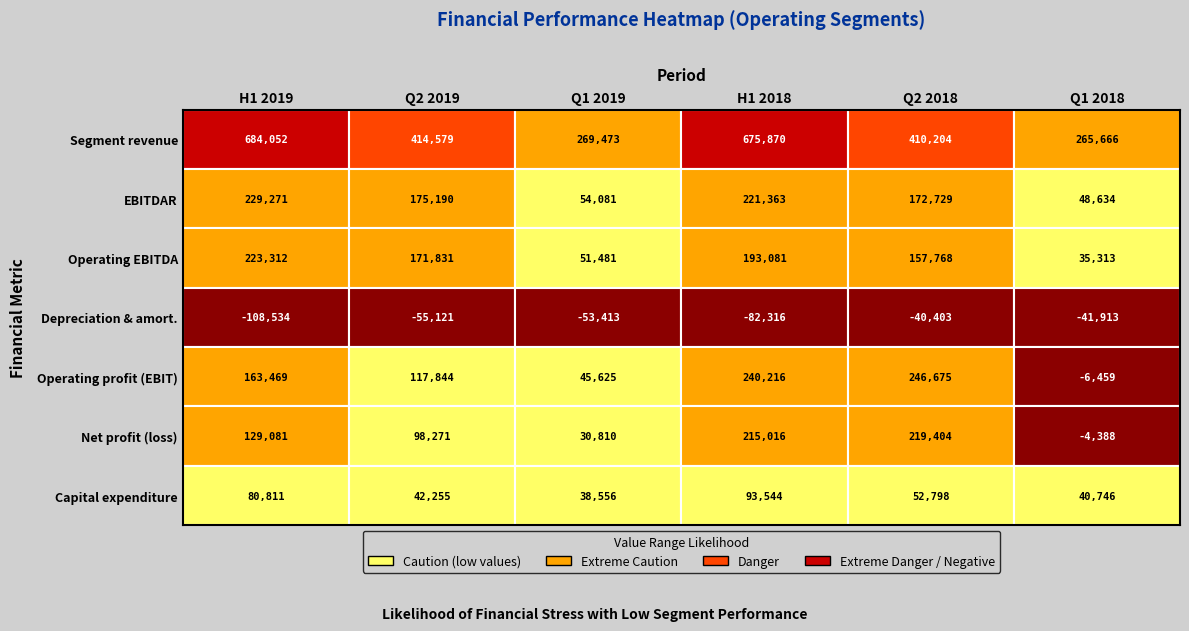

What is the sum of the Operating profit (EBIT) values at 3 and 2?

285841